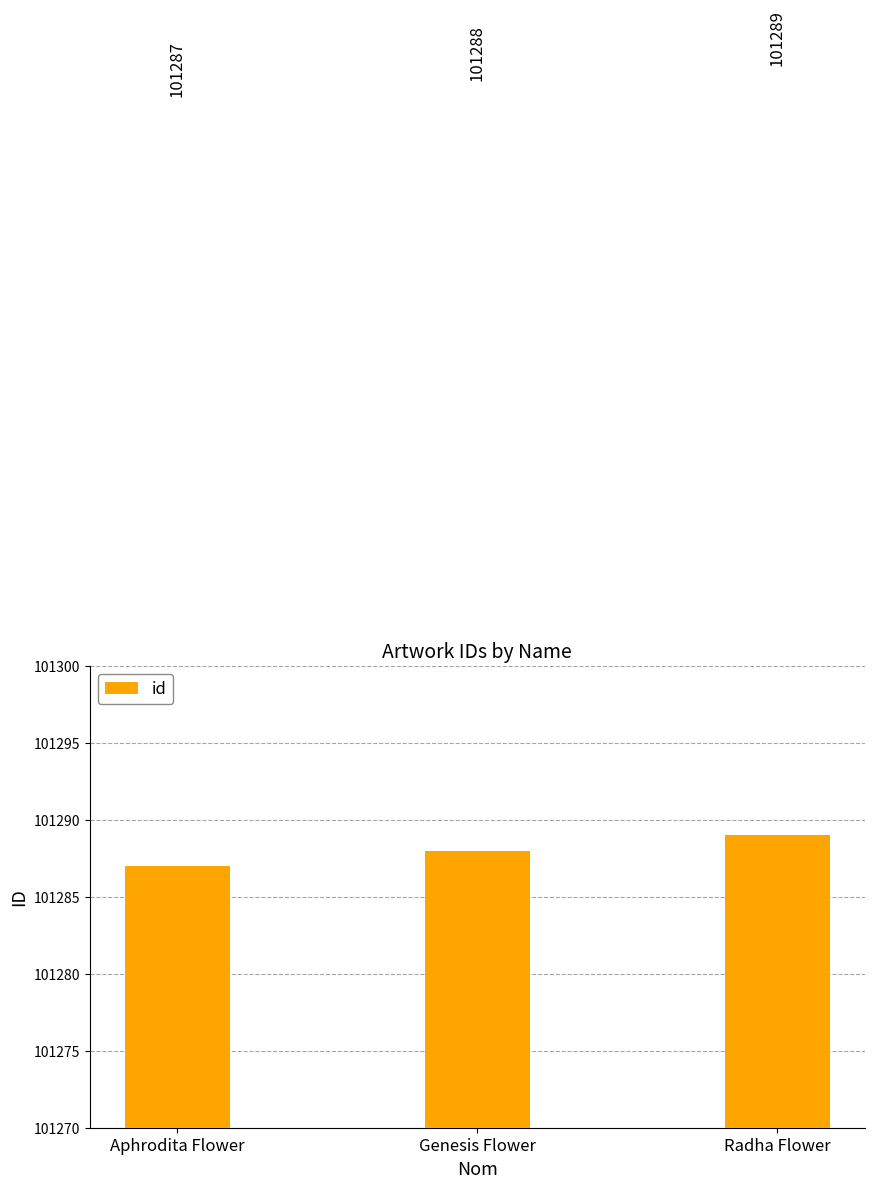

How many values are between 101287 and 101289?

3